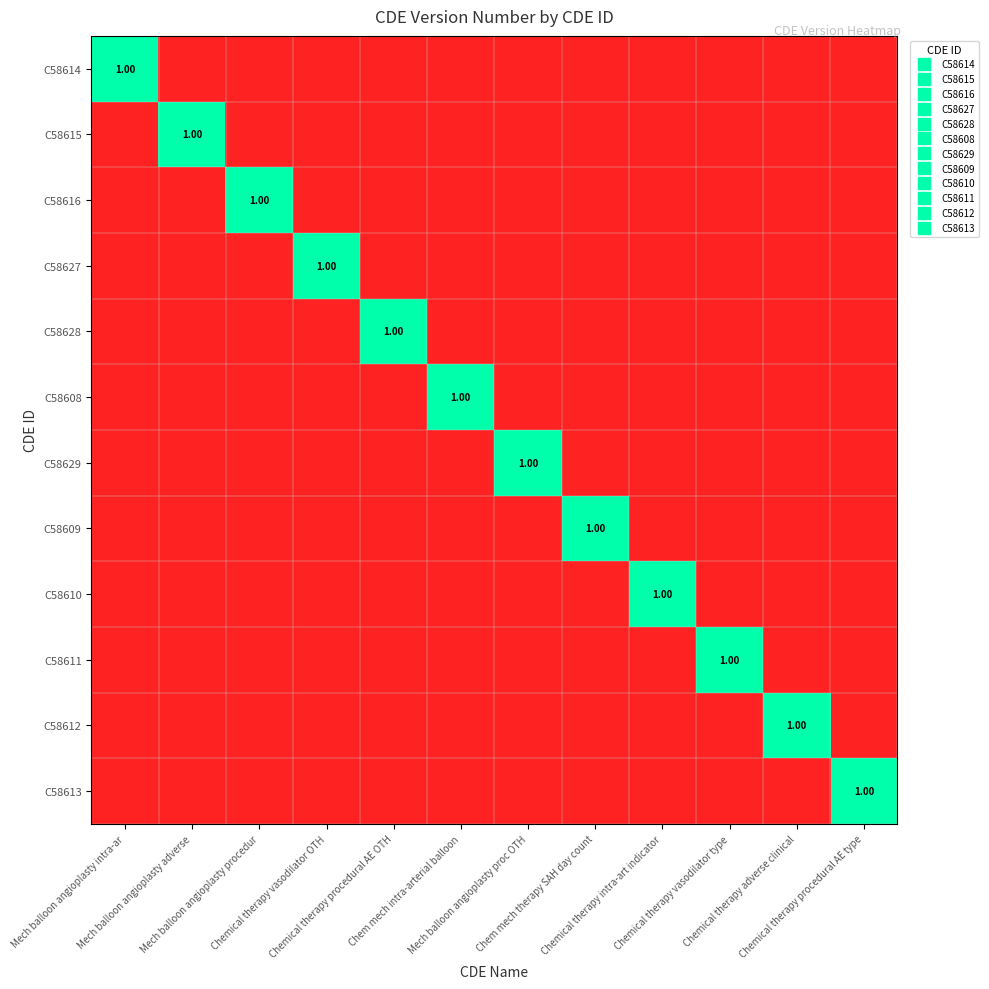

What is the difference between the maximum and minimum values in the C58629 series?

1